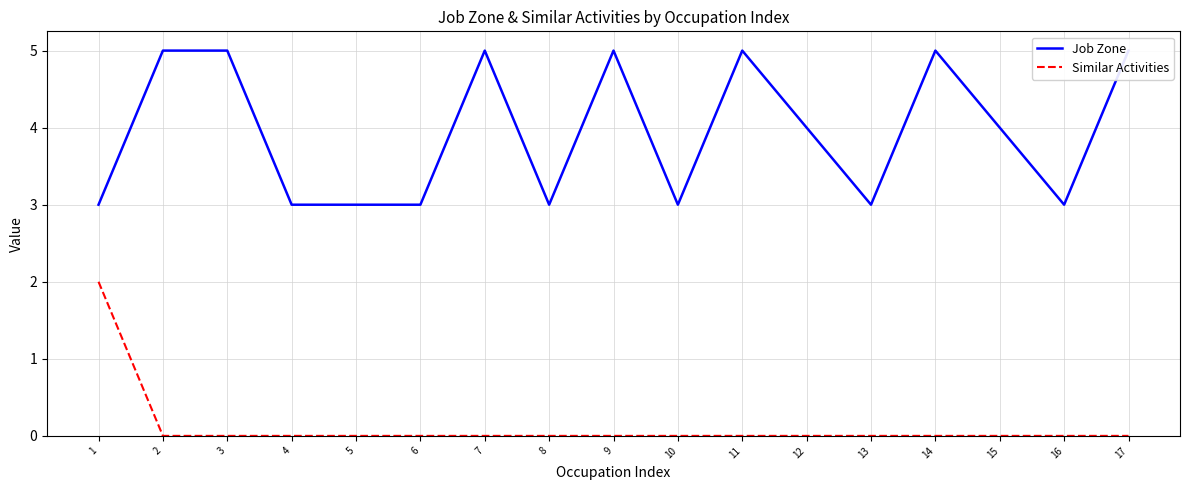

True or false: Similar Activities has more than 0 interior local peaks.

False